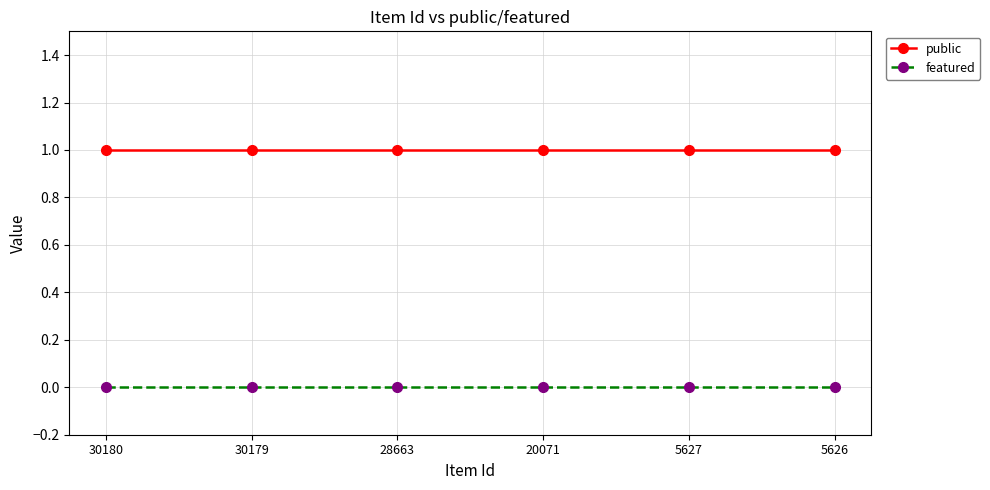

The value of public at 5627 is 1. True or false?

True